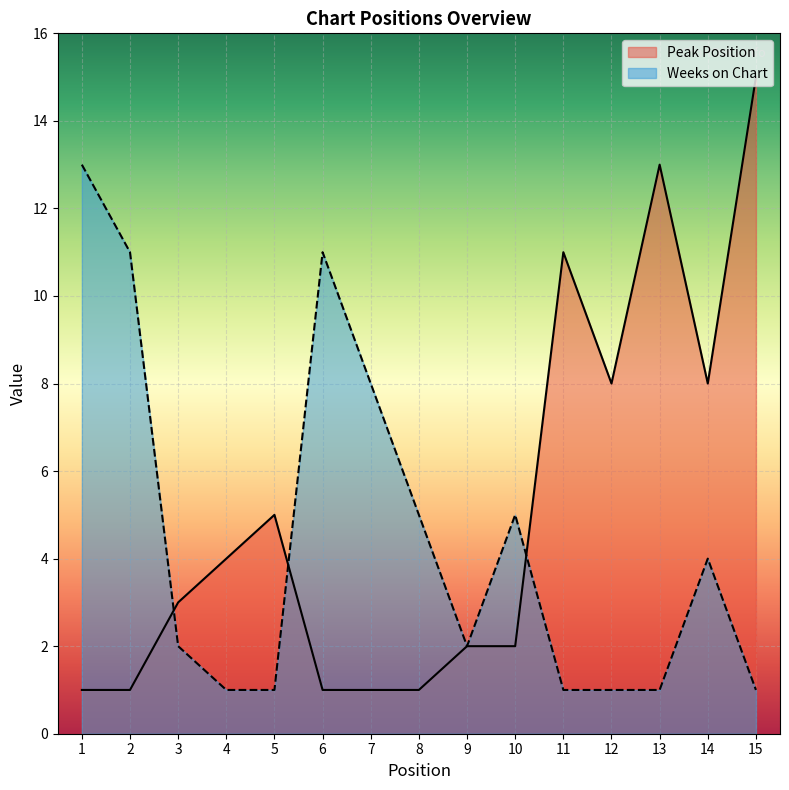

How many data points does each series have?

15